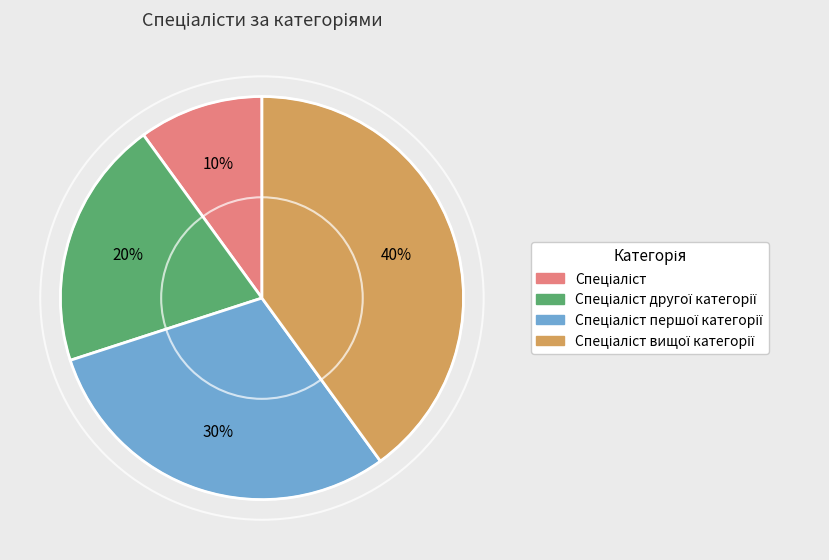

To the nearest percent, what is the average slice percentage?

25%